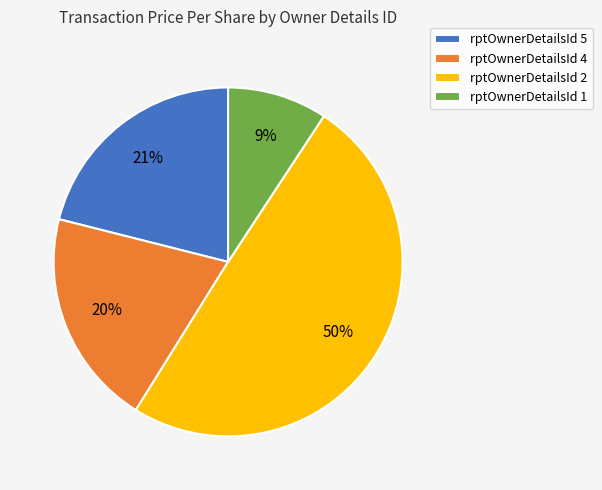

Does rptOwnerDetailsId 5 account for over 50% of the chart?

No